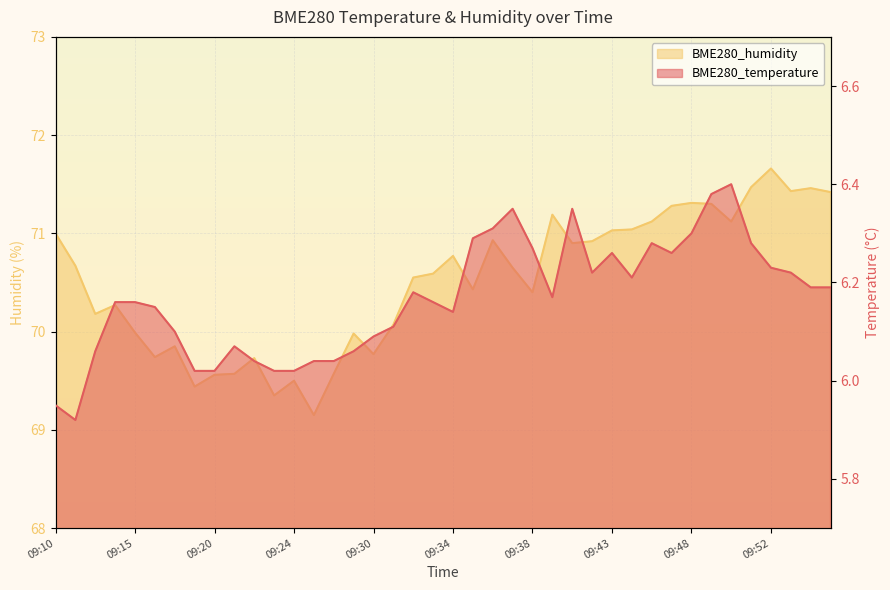

What are all the series names shown in the legend?

BME280_temperature, BME280_humidity